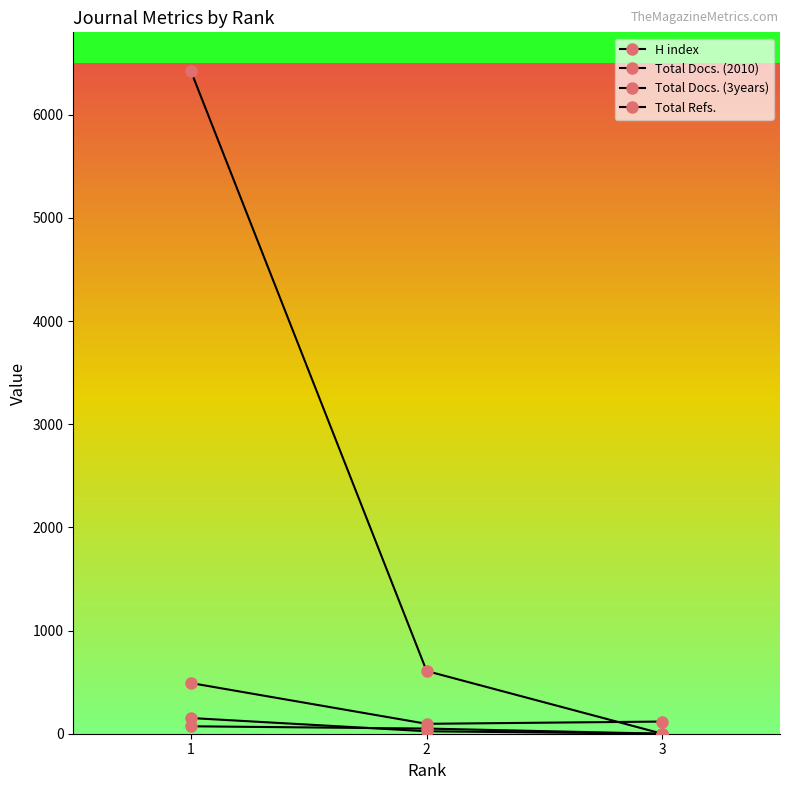

The value of Total Docs. (2010) at 1 is 208. True or false?

False